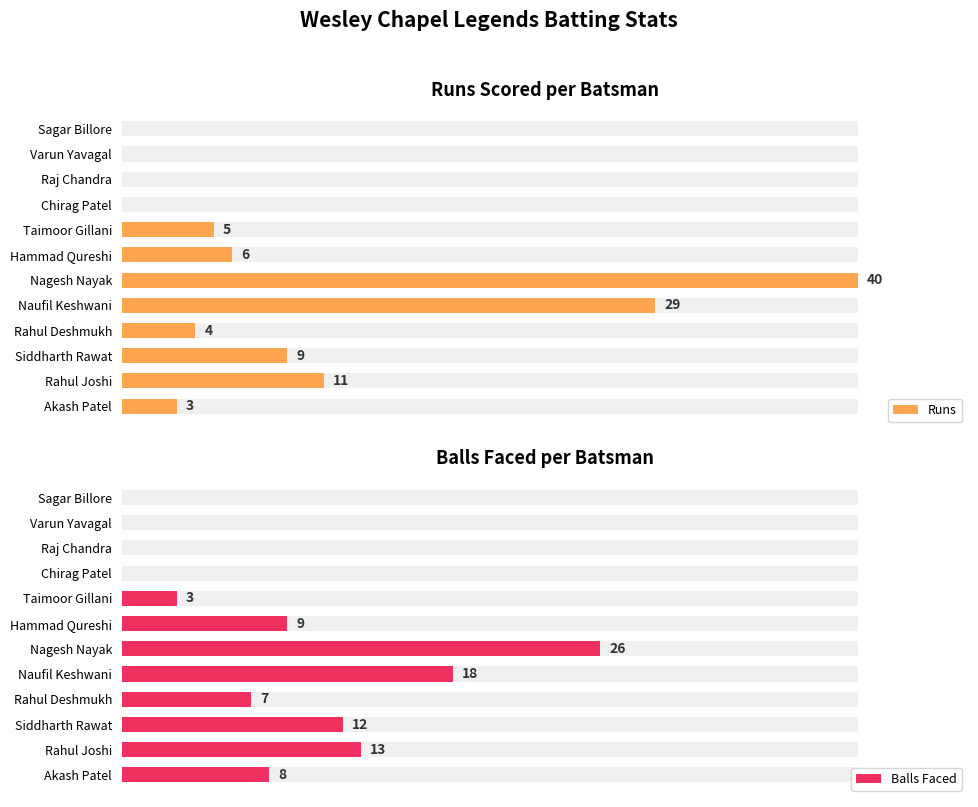

The value of Runs at Chirag Patel is 0. True or false?

True